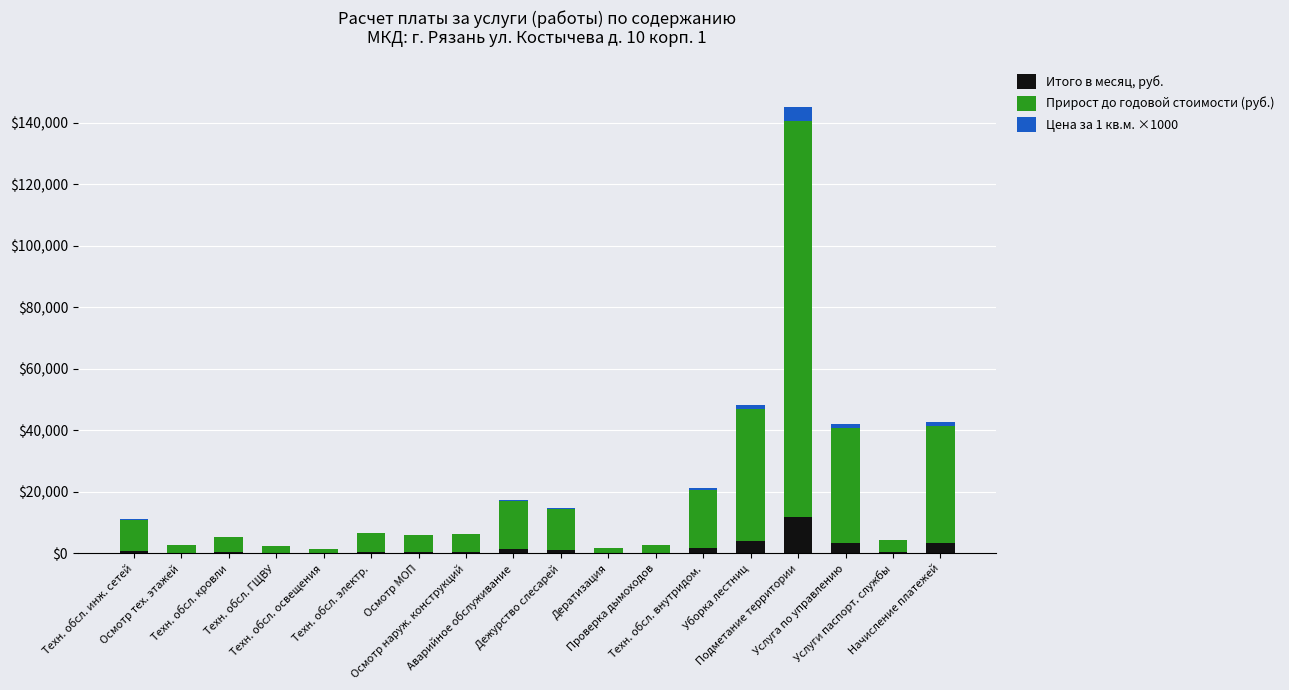

True or false: Итого в месяц, руб. has a value of 766.0 at Осмотр наруж. конструкций.

False